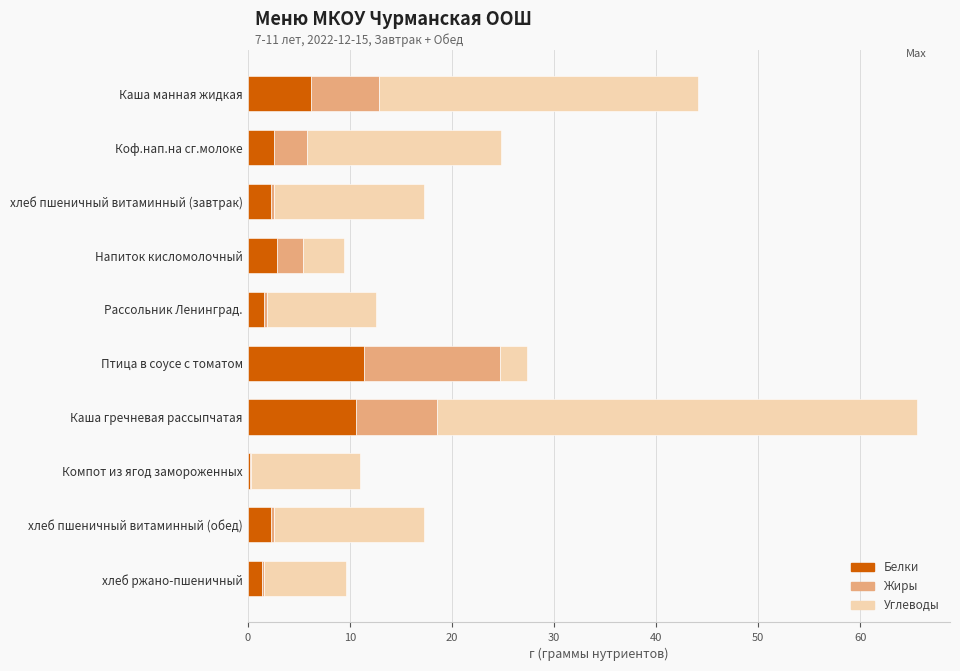

What is the highest value of the Белки series?

11.4